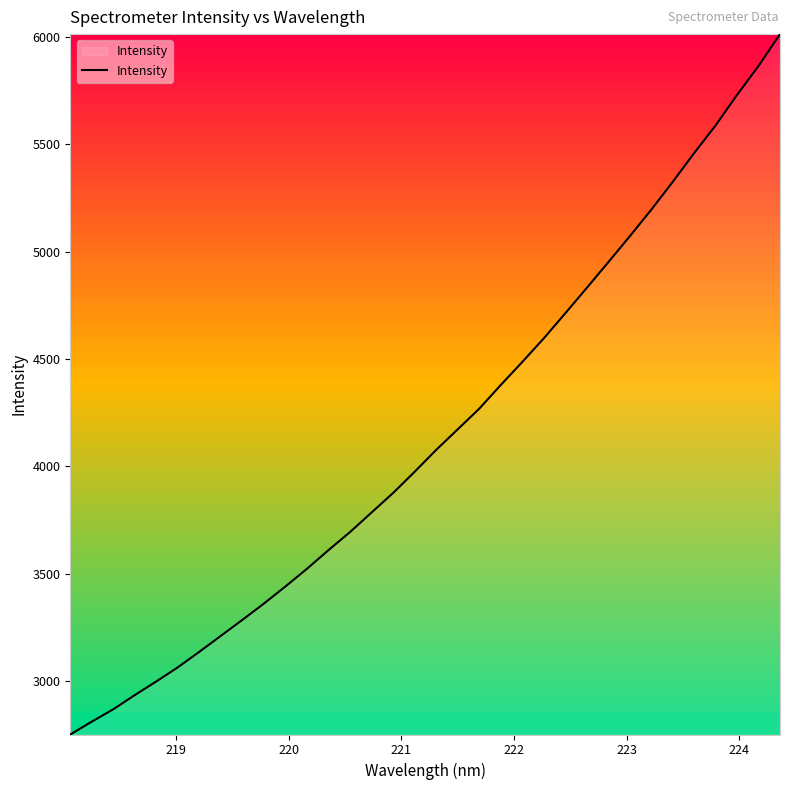

What is the smallest value displayed?

2752.1